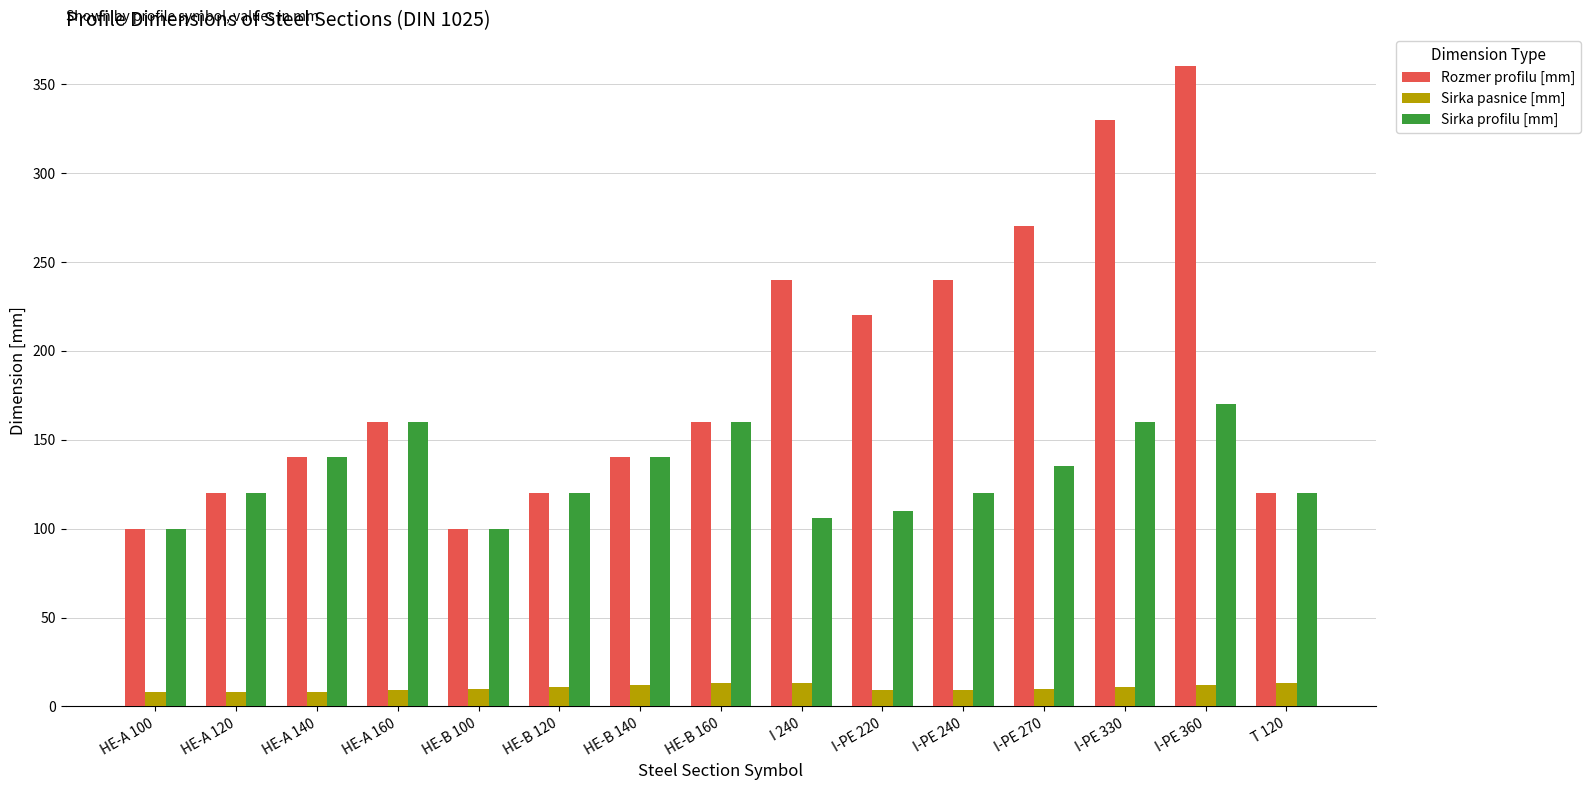

Which series has the widest spread of values?

Rozmer profilu [mm]